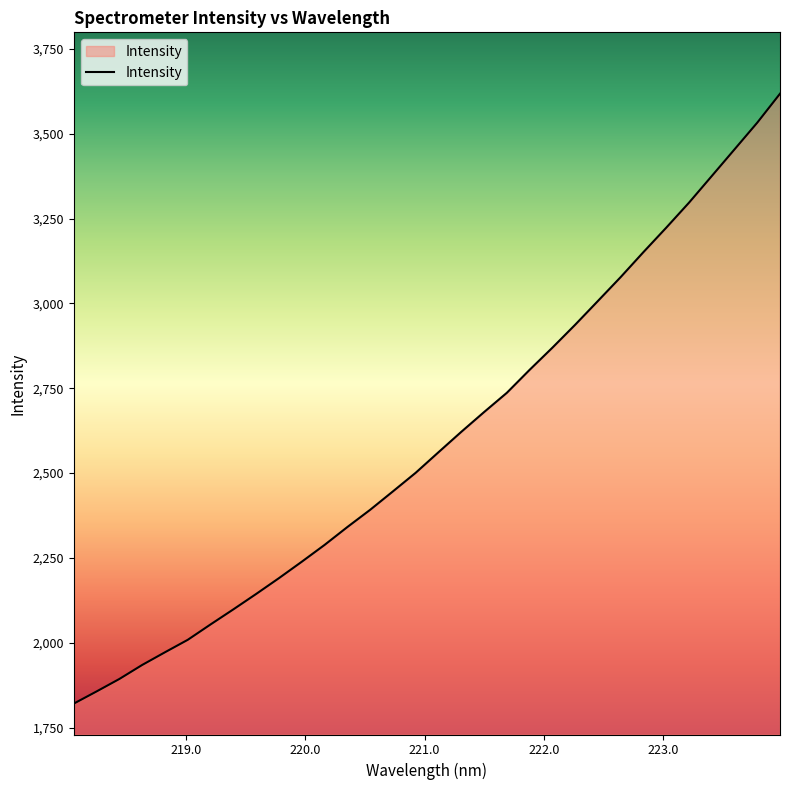

How many series are shown in this chart?

1